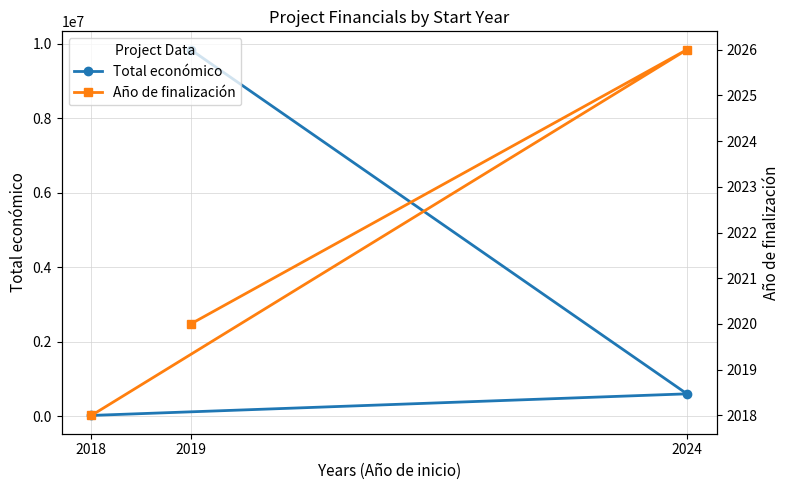

What is the lowest value of the Año de finalización series?

2018